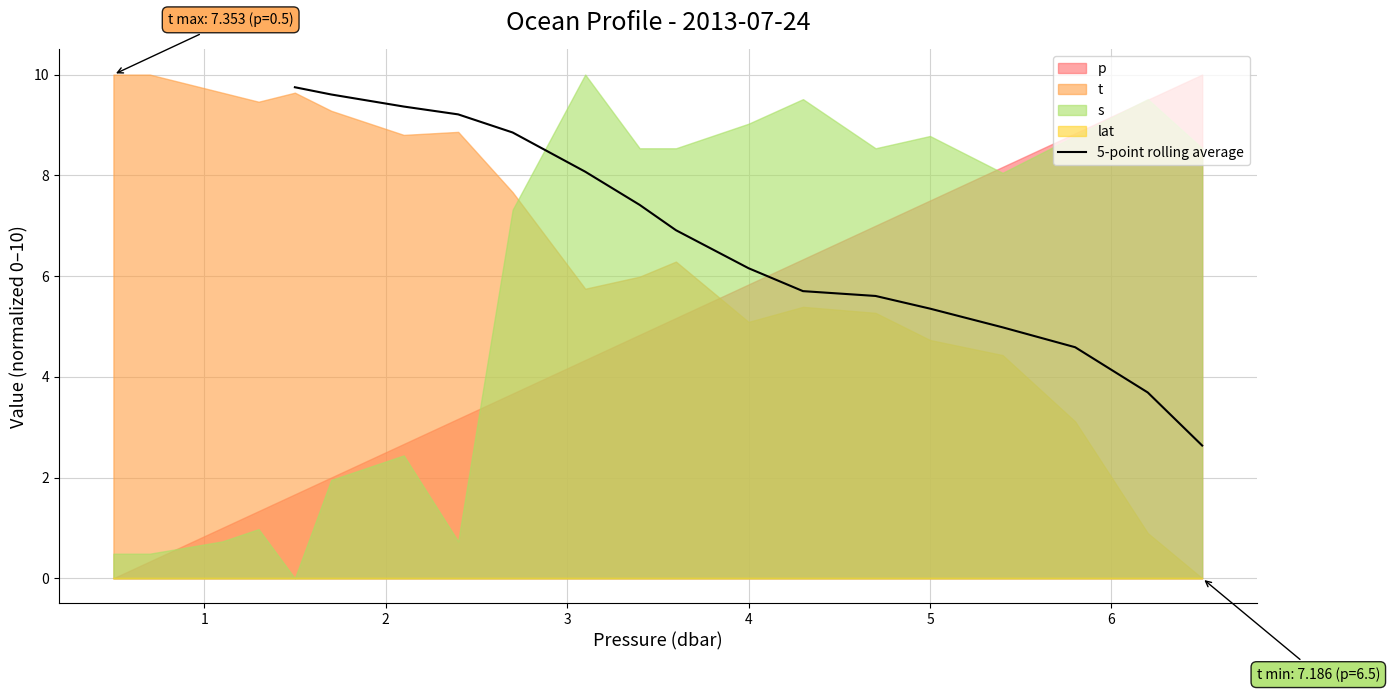

True or false: 5-point rolling average has a value of 5.4 at 5.

True